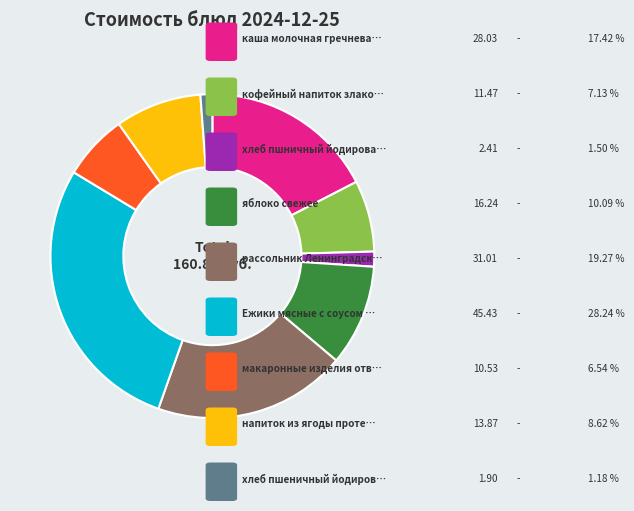

Does any single category account for the majority?

No